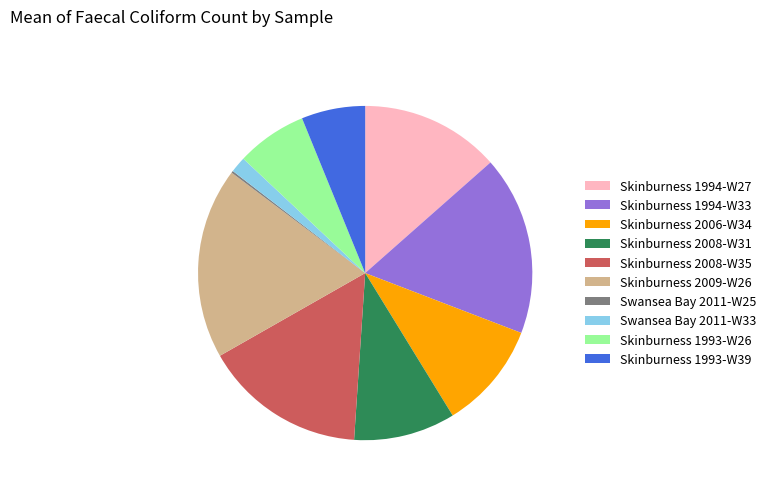

Is it true that Skinburness 2009-W26 is 18% of the pie?

True